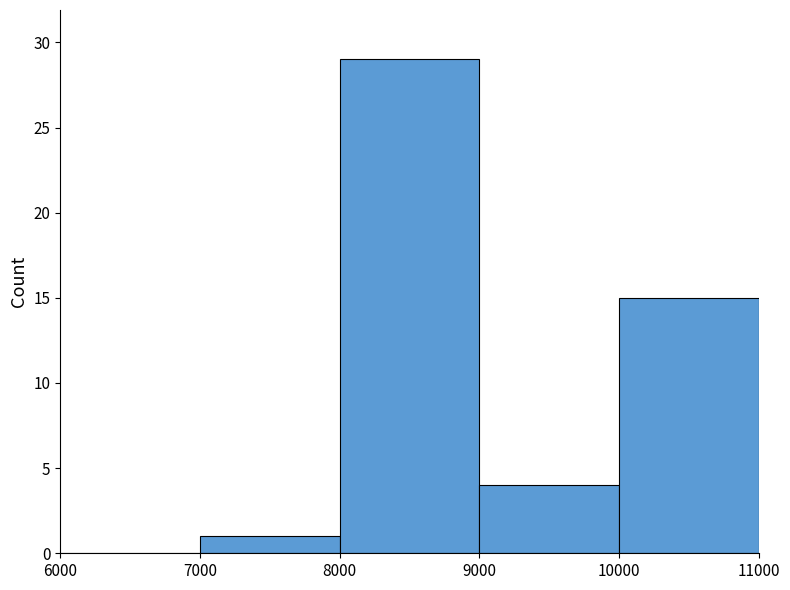

Reading left to right, transcribe this chart: for each bar, give the range it covers on the x-axis and its height. The values are not printed on the chart, so give them approximately, as read against the axis.

6000 to 7000: 0
7000 to 8000: 1
8000 to 9000: 29
9000 to 10000: 4
10000 to 11000: 15